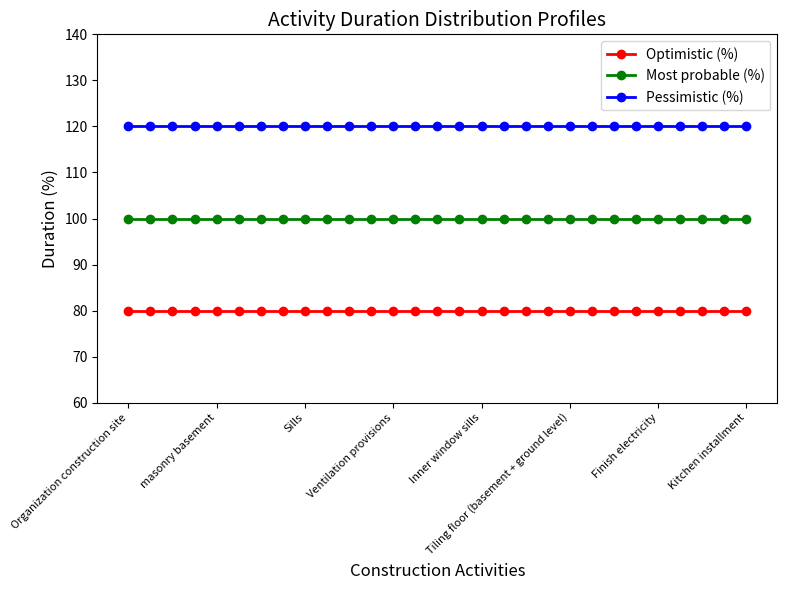

What is the sum of all Most probable (%) values?

2900